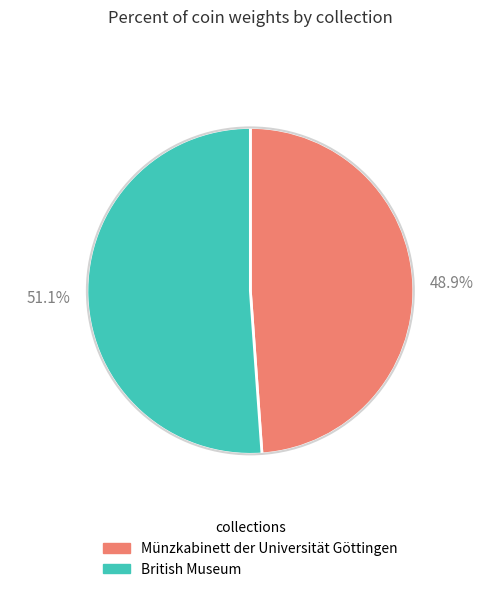

Combined, do British Museum and Münzkabinett der Universität Göttingen account for over 50%?

Yes